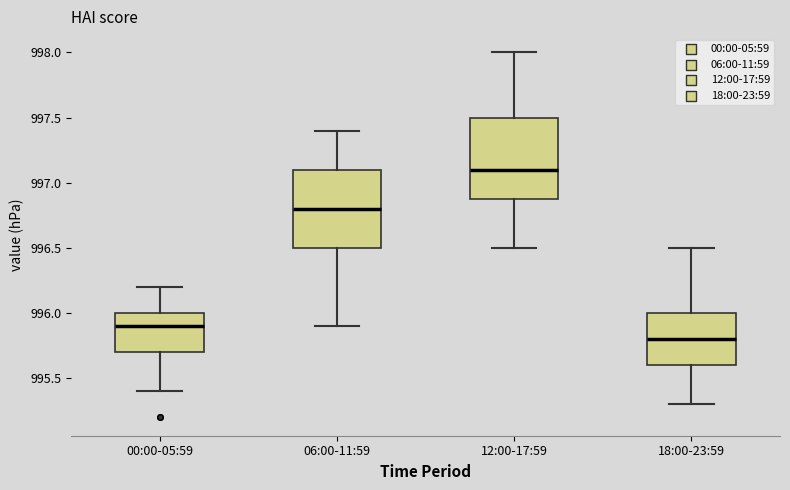

Where is the upper edge of the box for 12:00-17:59 on the y-axis? The values are not printed on the chart, so give them approximately, as read against the axis.

997.5